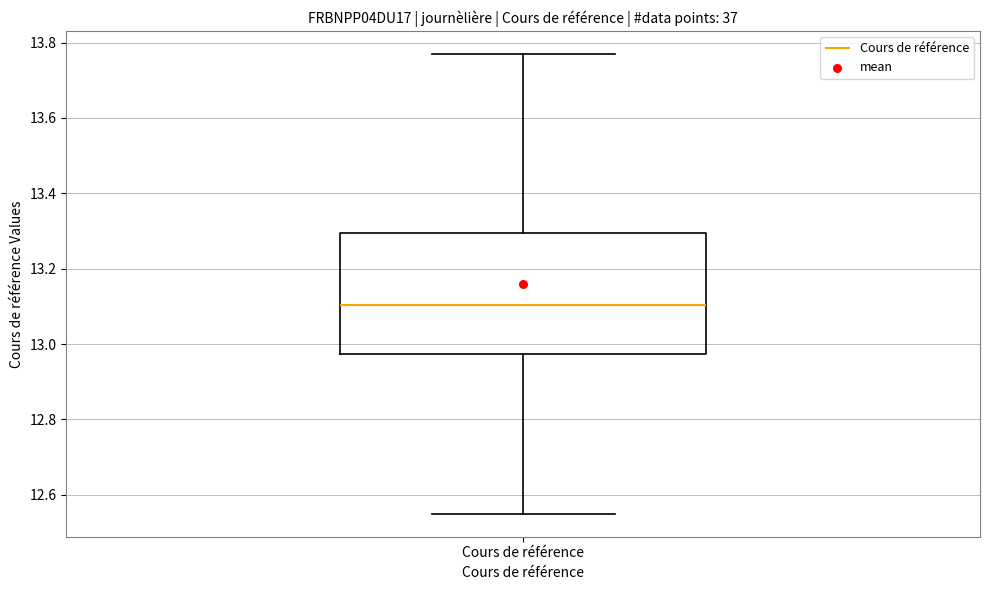

Where does the upper whisker of the box for Cours de référence end on the y-axis? The values are not printed on the chart, so give them approximately, as read against the axis.

13.78